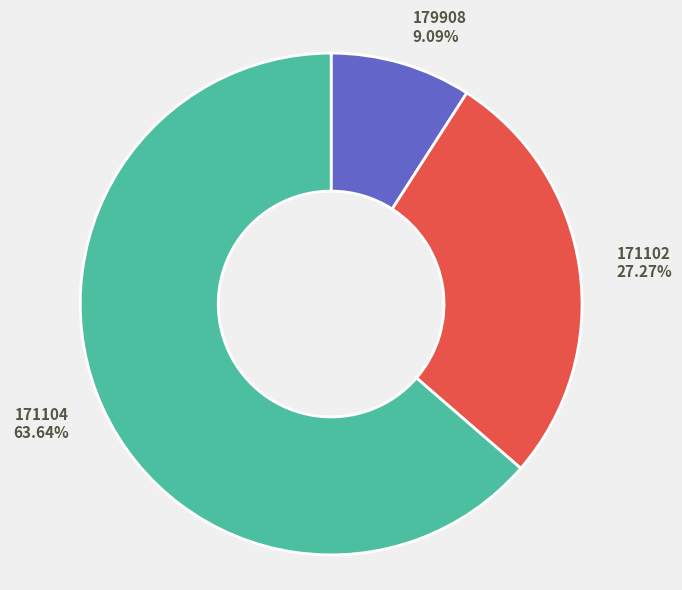

Between 171102 and 171104, which is larger?

171104